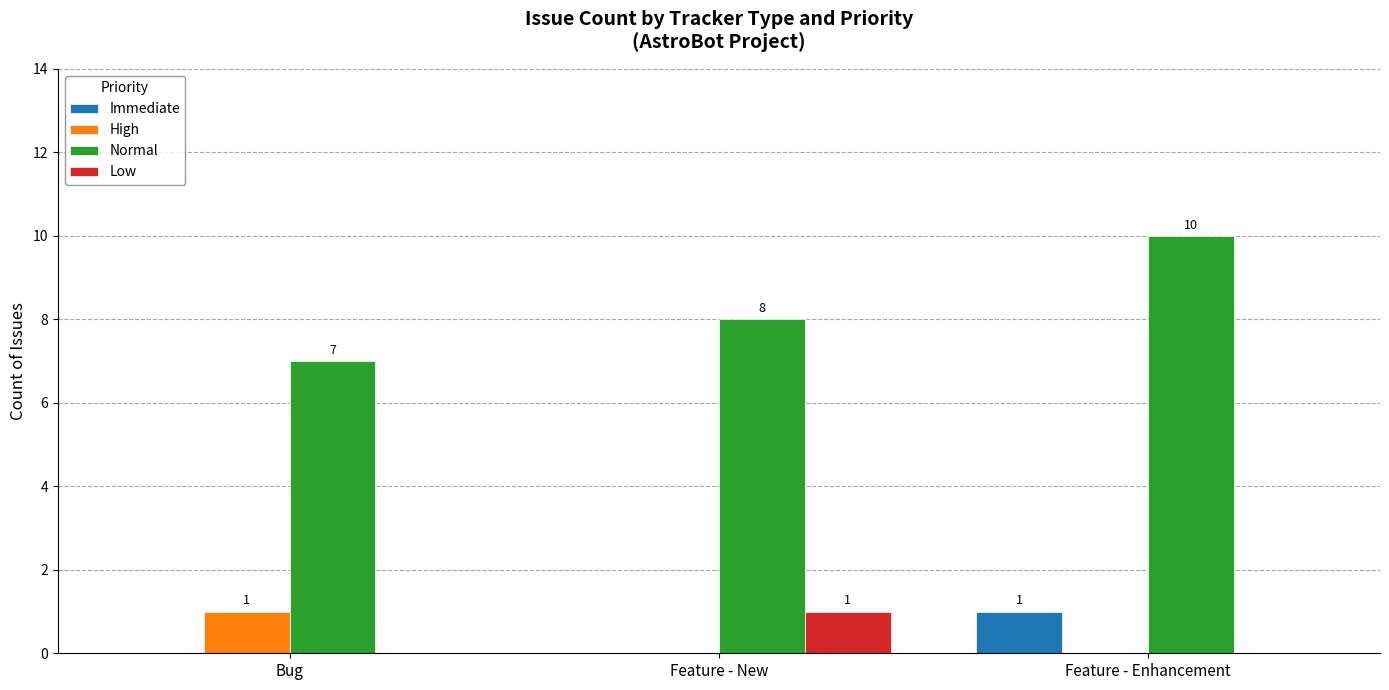

Which series changed the most between Bug and Feature - Enhancement?

Normal